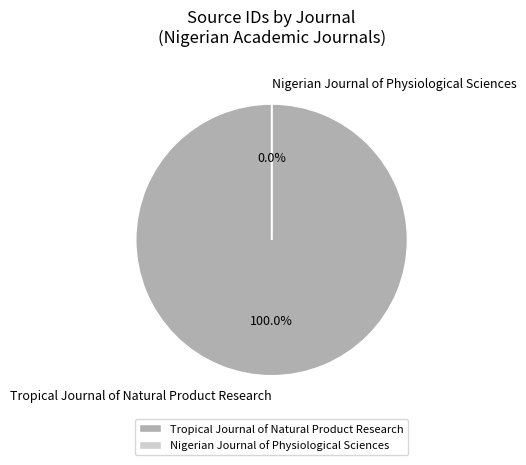

Is it true that Nigerian Journal of Physiological Sciences is 1% of the pie?

False